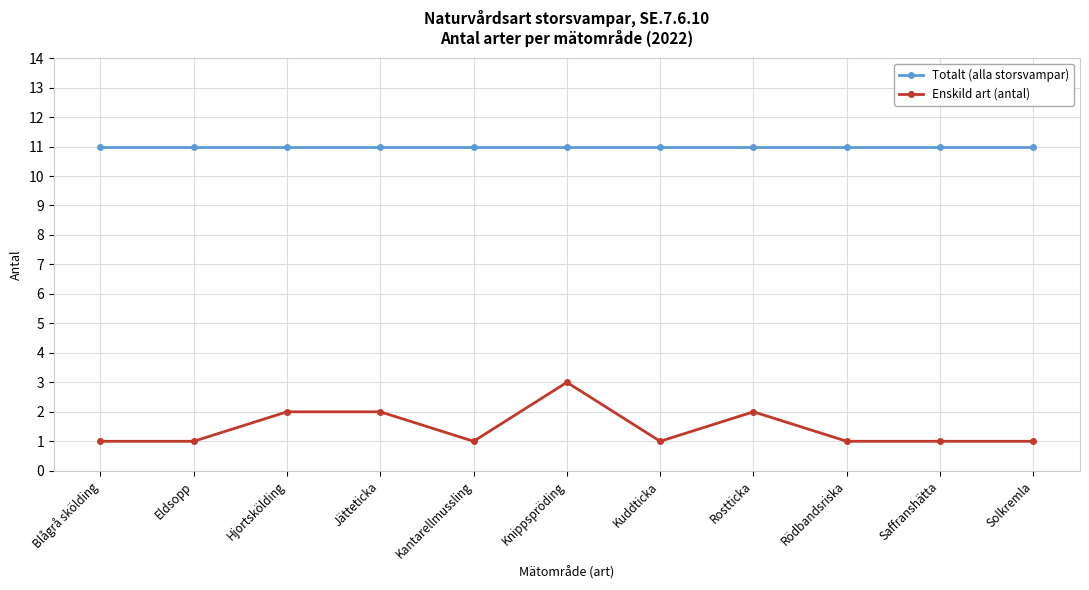

What position from the left is Blågrå skölding?

1